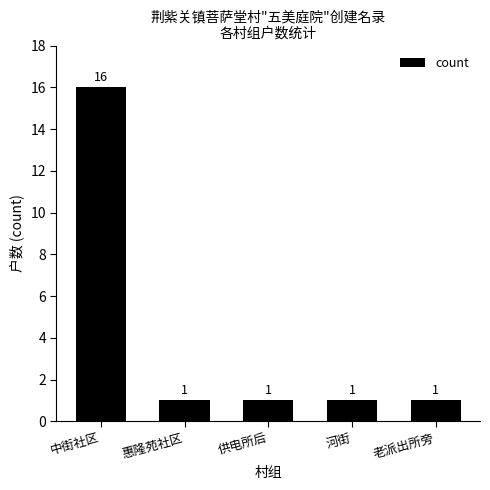

What is the ratio of the value at 河街 to the value at 老派出所旁?

1.0